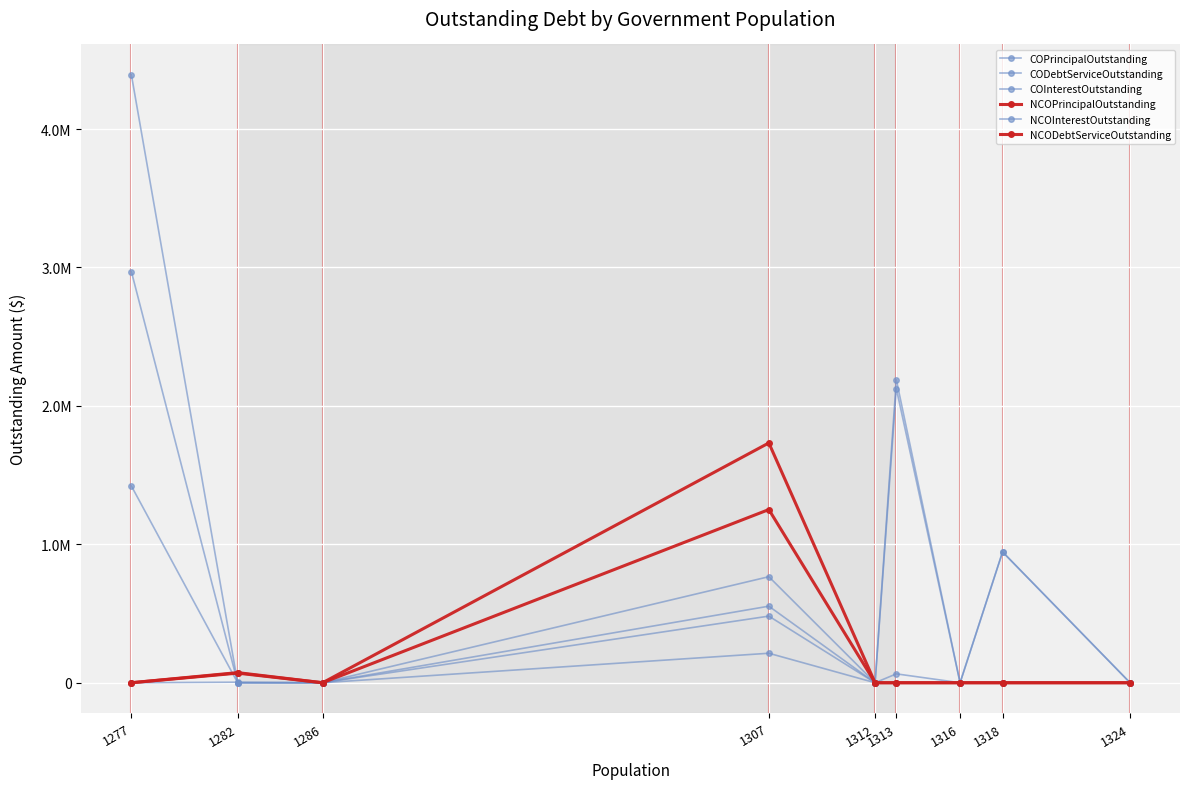

What is the value of the COInterestOutstanding point at the 4th from the left?

212987.6